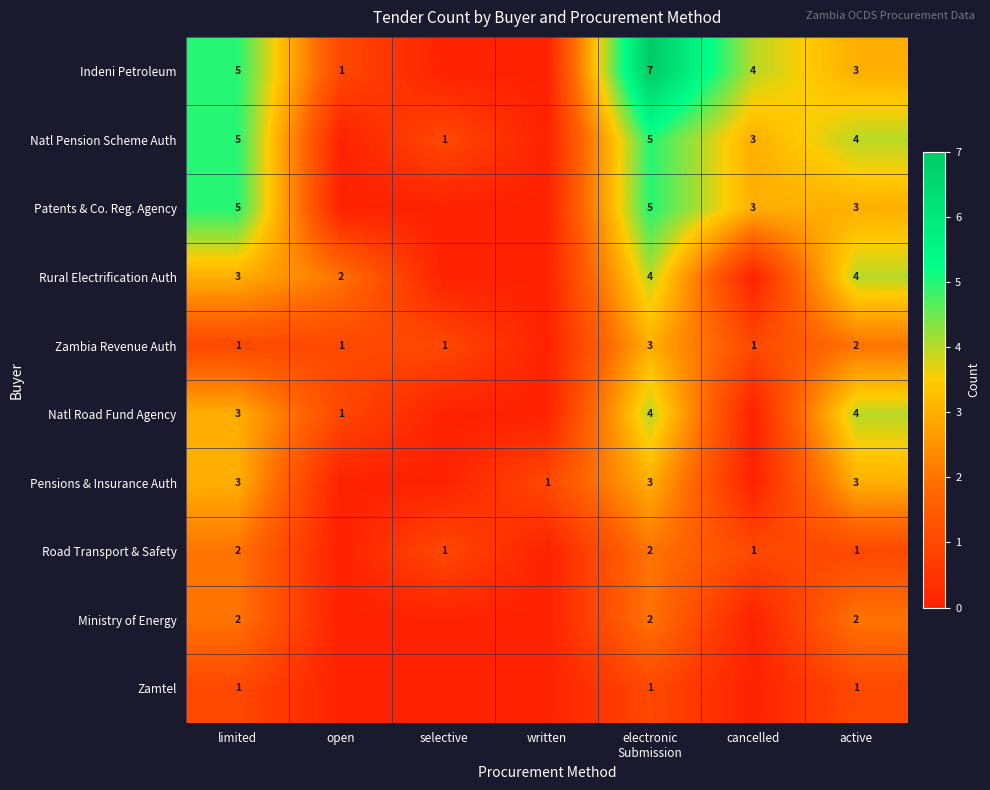

The value of Road Transport & Safety at limited is 1. True or false?

False